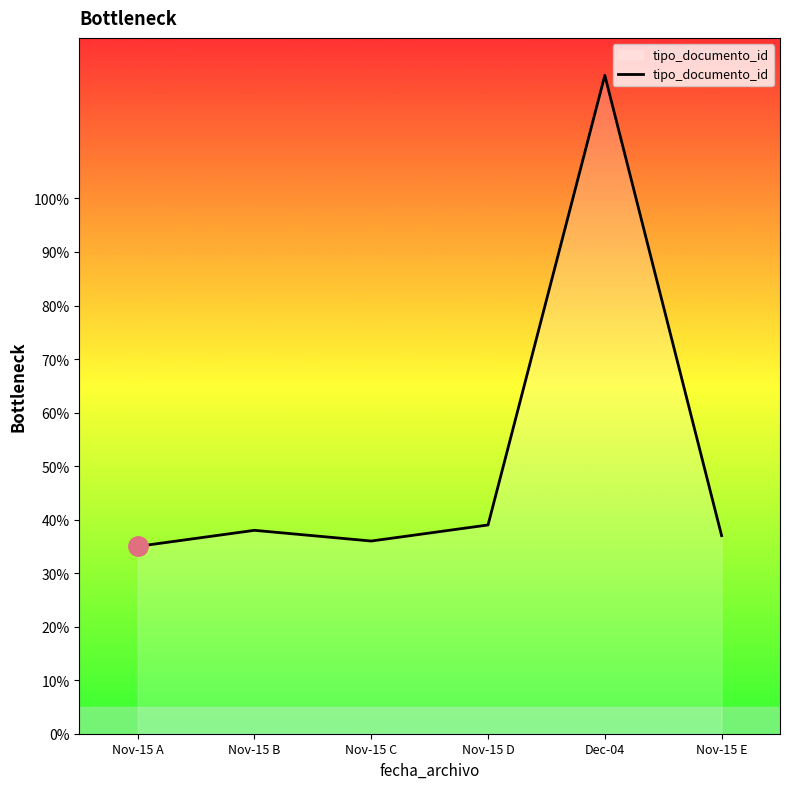

Is it true that the value at Nov-15 D is 53?

False